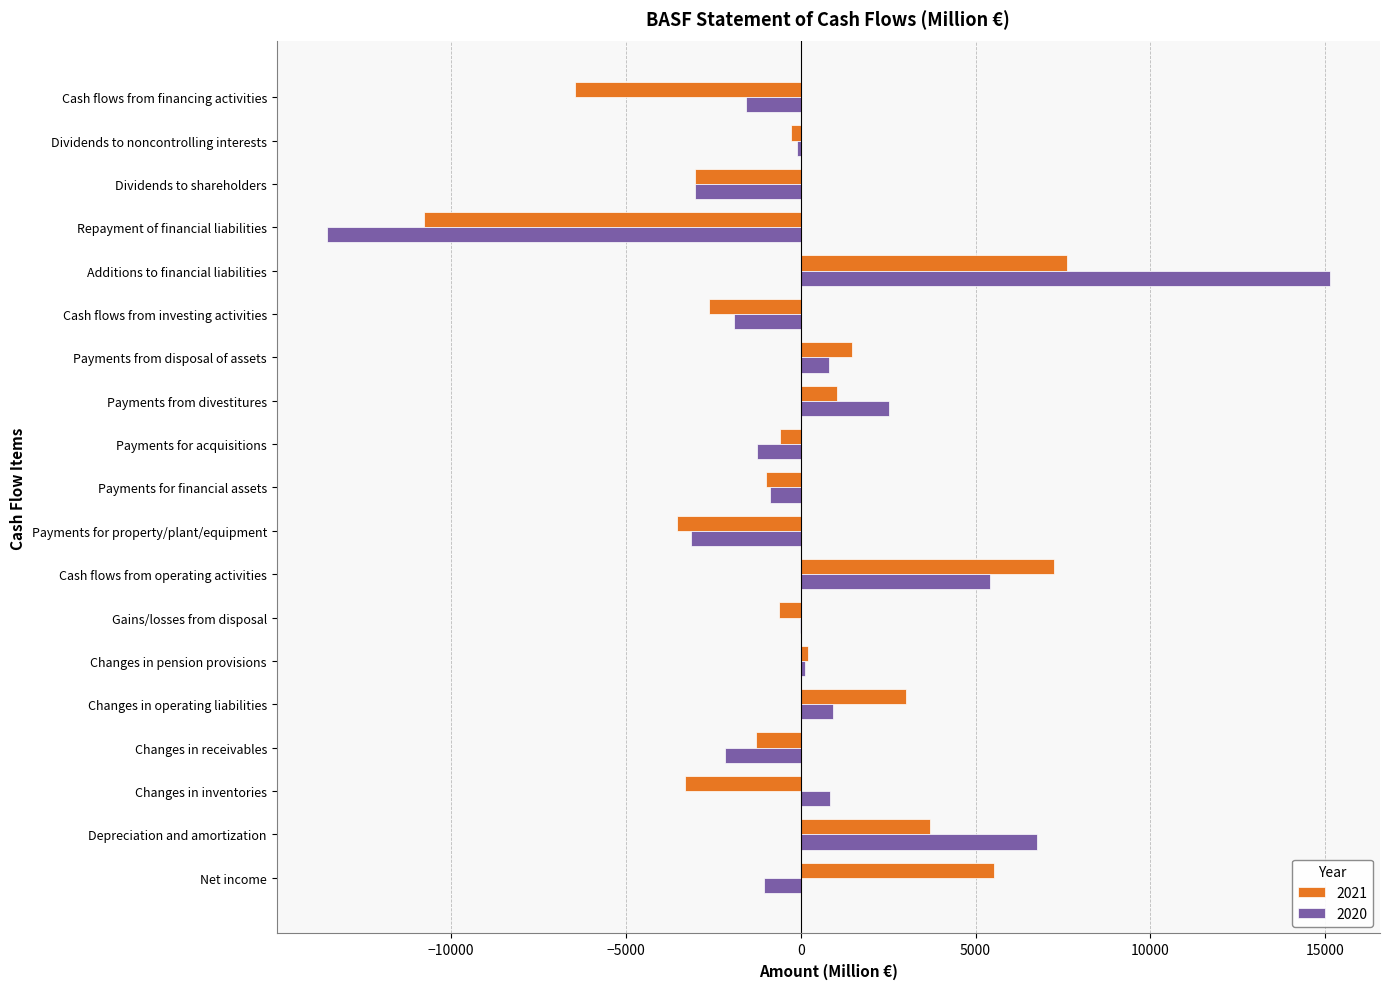

What is the total value across all series at Changes in pension provisions?

350